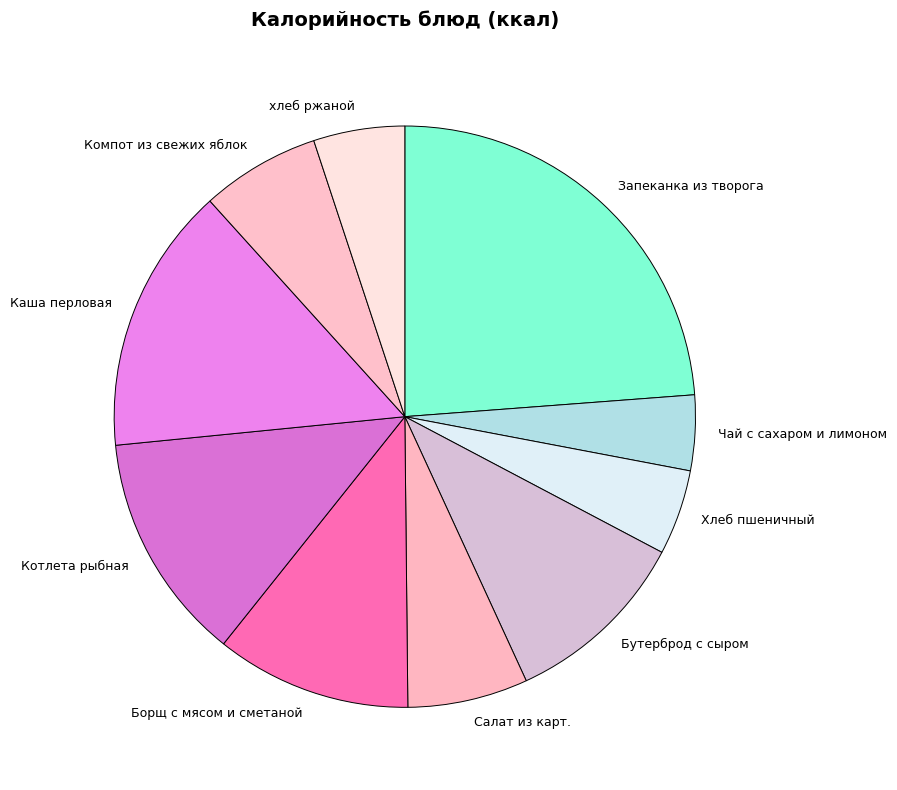

True or false: хлеб ржаной accounts for 19% of the total.

False